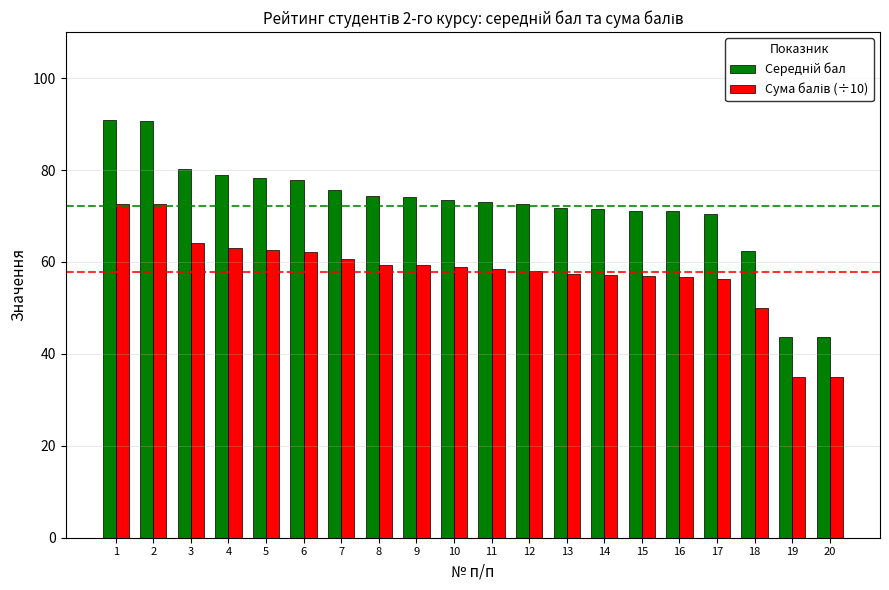

What is the spread (max minus min) of values at 4?

15.8